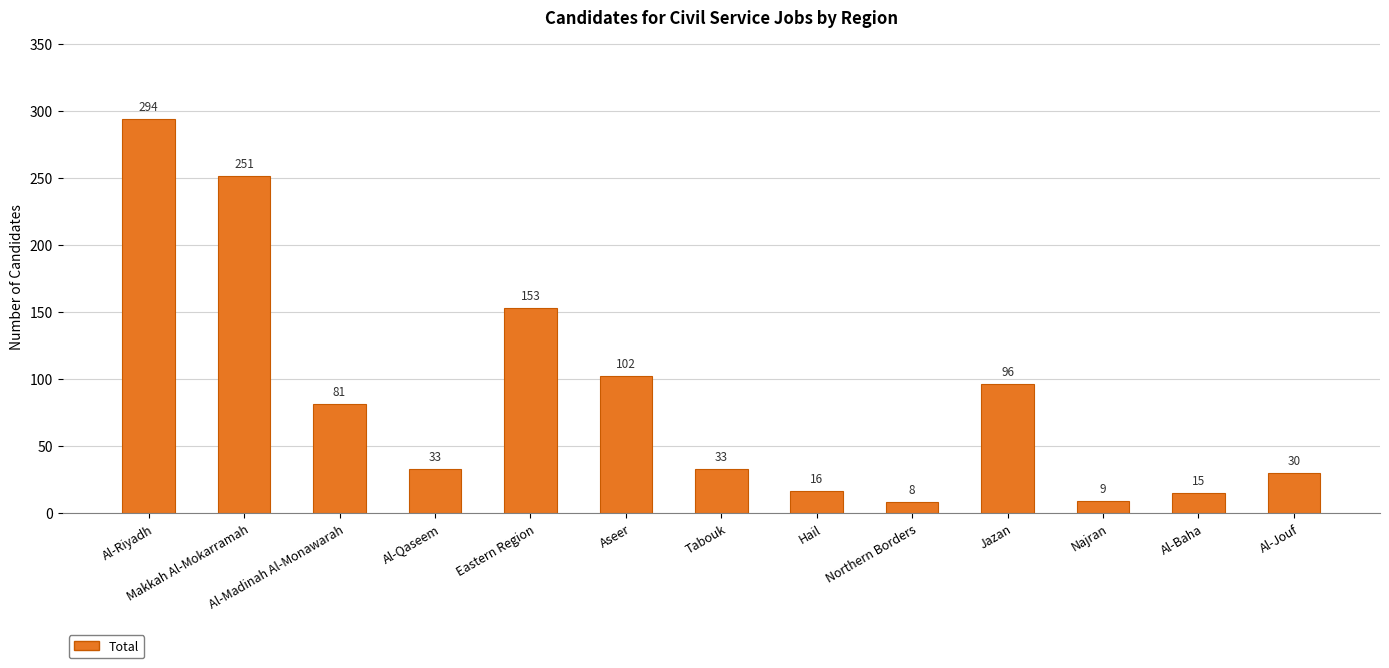

The value at Al-Qaseem is 47. True or false?

False